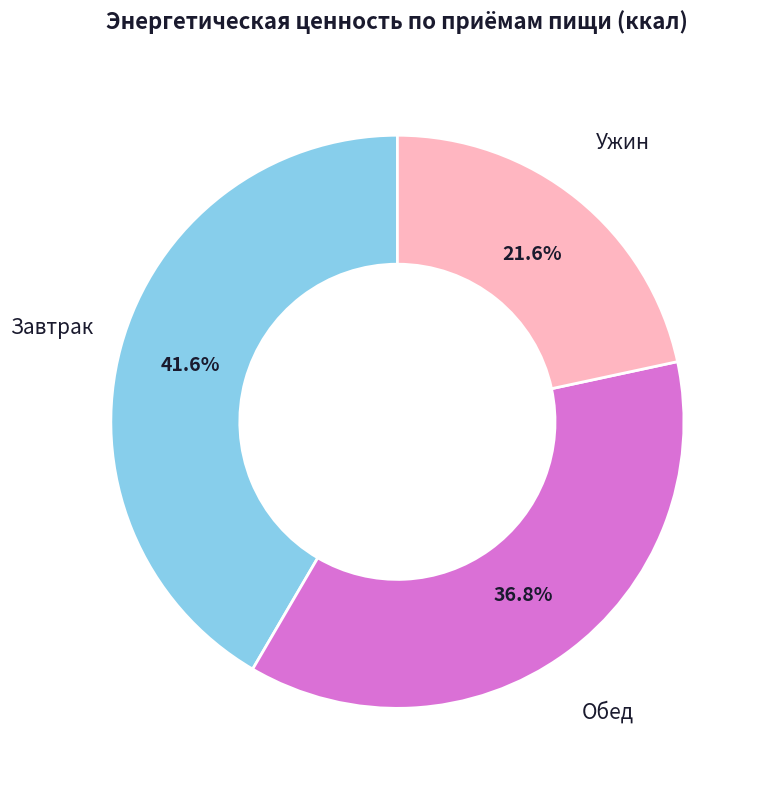

Does any single category account for the majority?

No